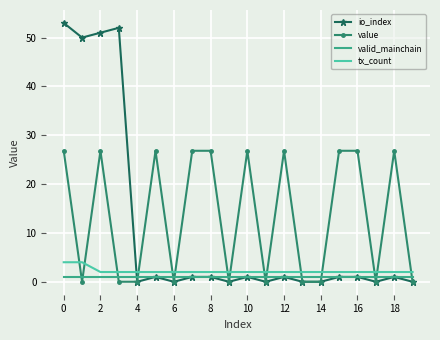

Which series has the largest total across all categories?

value